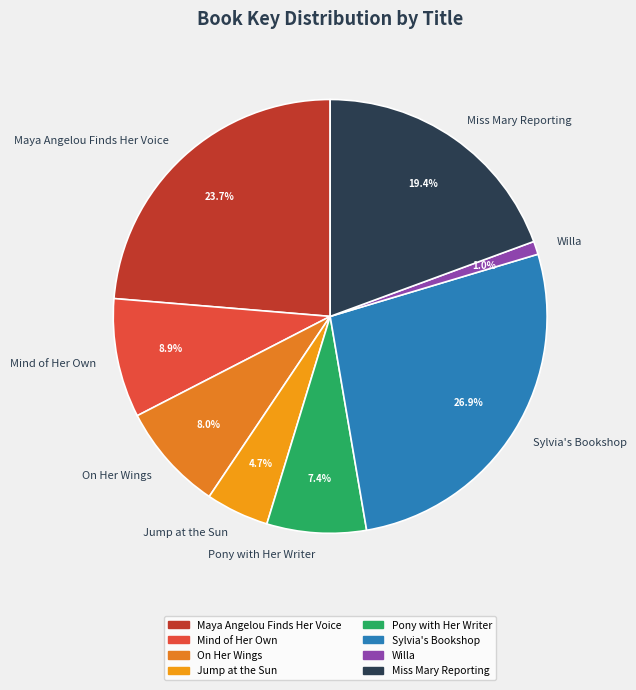

What percentage is the Sylvia's Bookshop slice, to the nearest percent?

27%